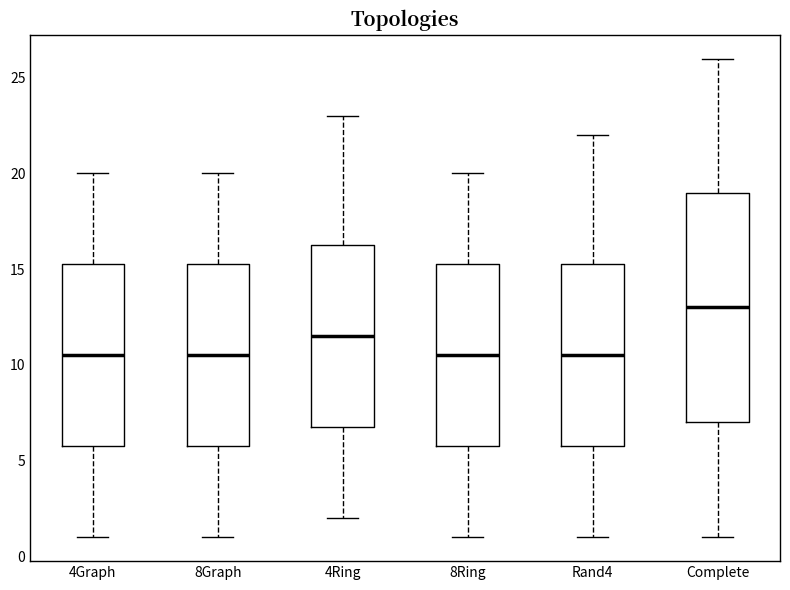

Reading left to right, transcribe this box plot: for each box, give where its median line is, the range the box spans, and where its two whiskers end, as read against the y-axis. The values are not printed on the chart, so give them approximately, as read against the axis.

4Graph: median 10.5, box 6.0 to 15.5, whiskers 1.0 to 20.0
8Graph: median 10.5, box 6.0 to 15.5, whiskers 1.0 to 20.0
4Ring: median 11.5, box 7.0 to 16.5, whiskers 2.0 to 23.0
8Ring: median 10.5, box 6.0 to 15.5, whiskers 1.0 to 20.0
Rand4: median 10.5, box 6.0 to 15.5, whiskers 1.0 to 22.0
Complete: median 13.0, box 7.0 to 19.0, whiskers 1.0 to 26.0